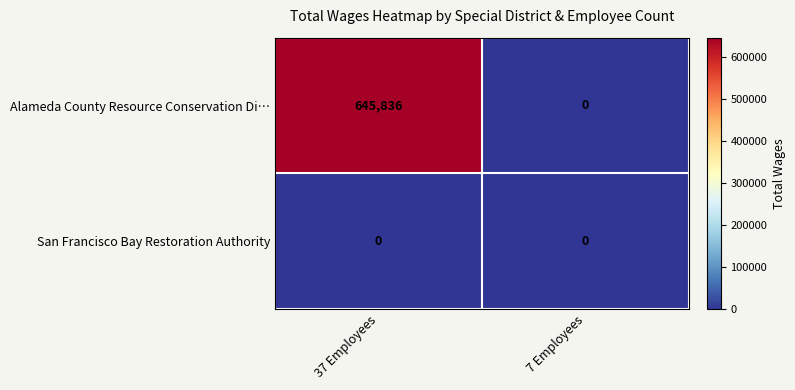

List the labels in order of Alameda County Resource Conservation Di… value, smallest first.

7 Employees, 37 Employees